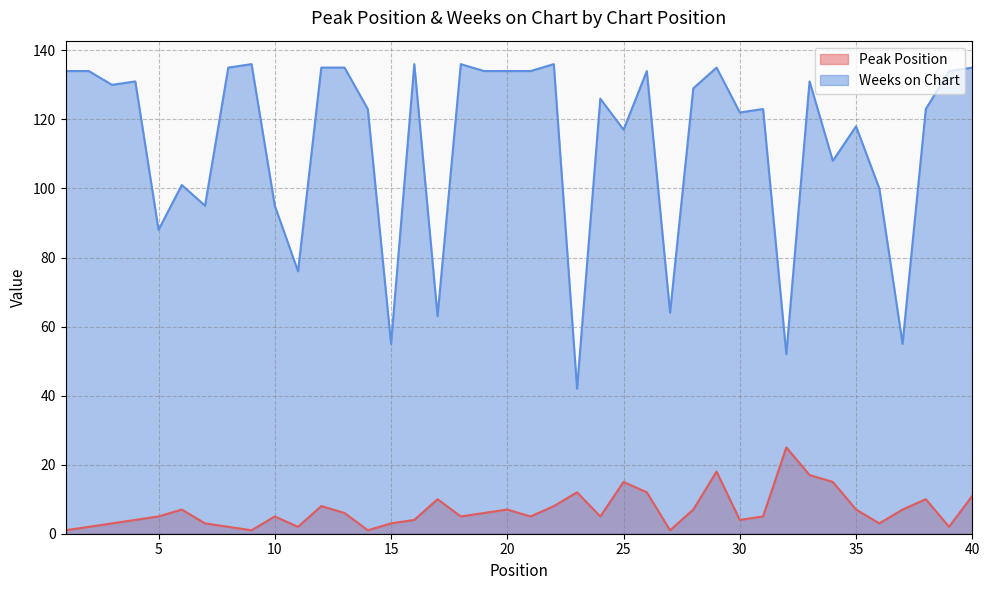

What is the maximum value for Peak Position?

25